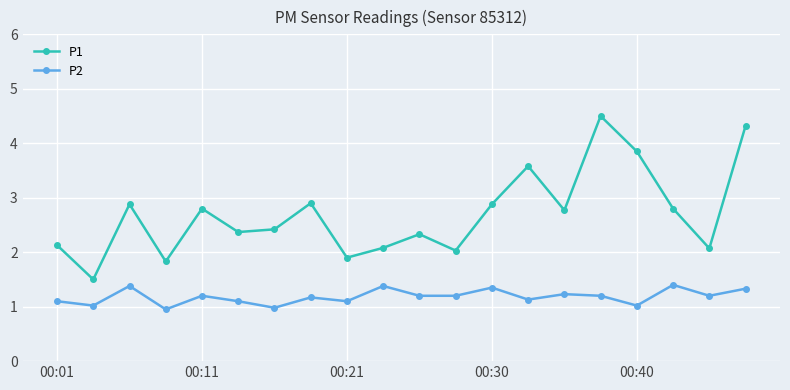

List the series in order of their overall mean, lowest first.

P2, P1